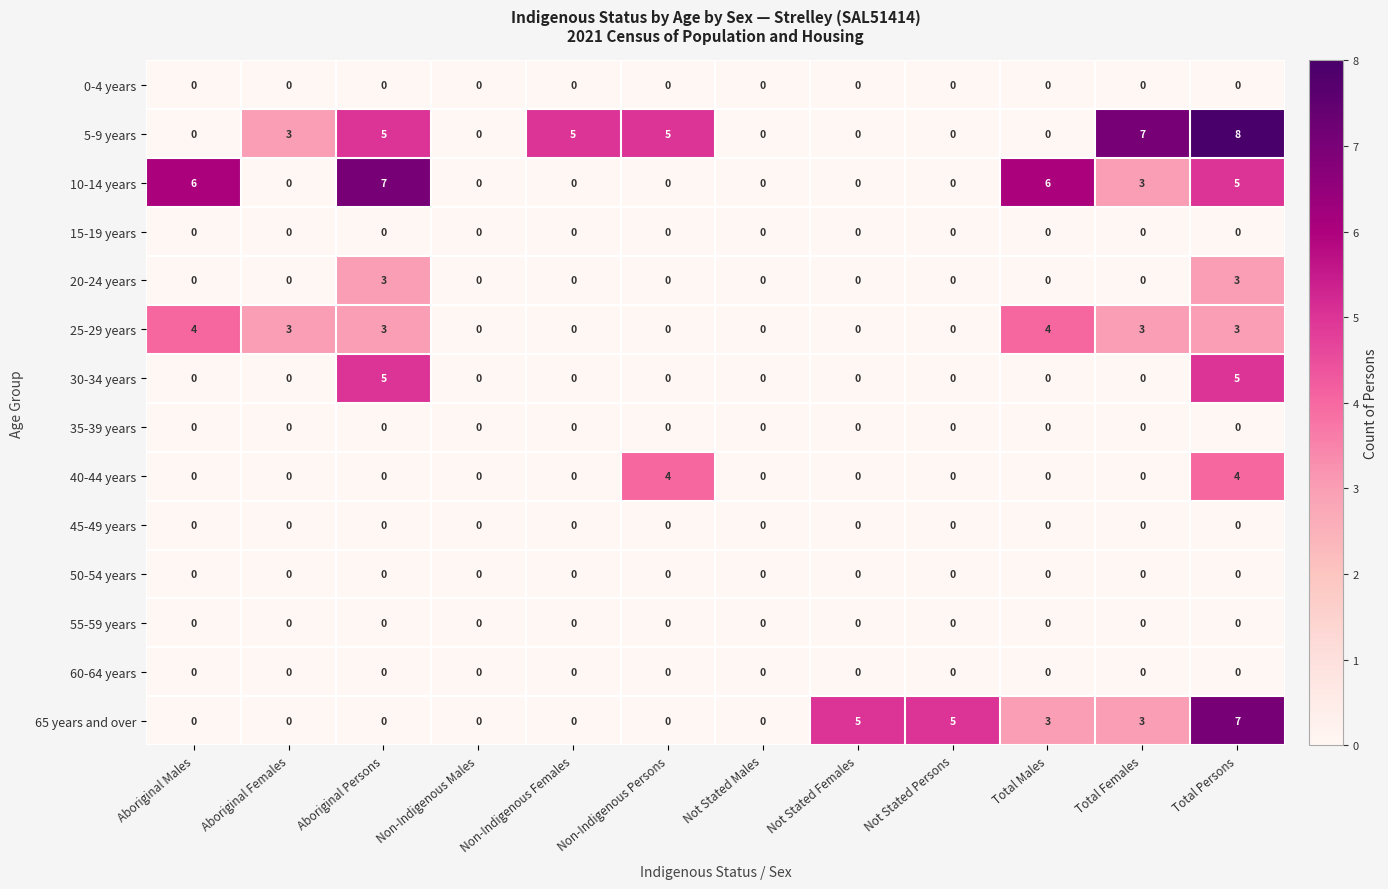

Count the number of data series in this chart.

14